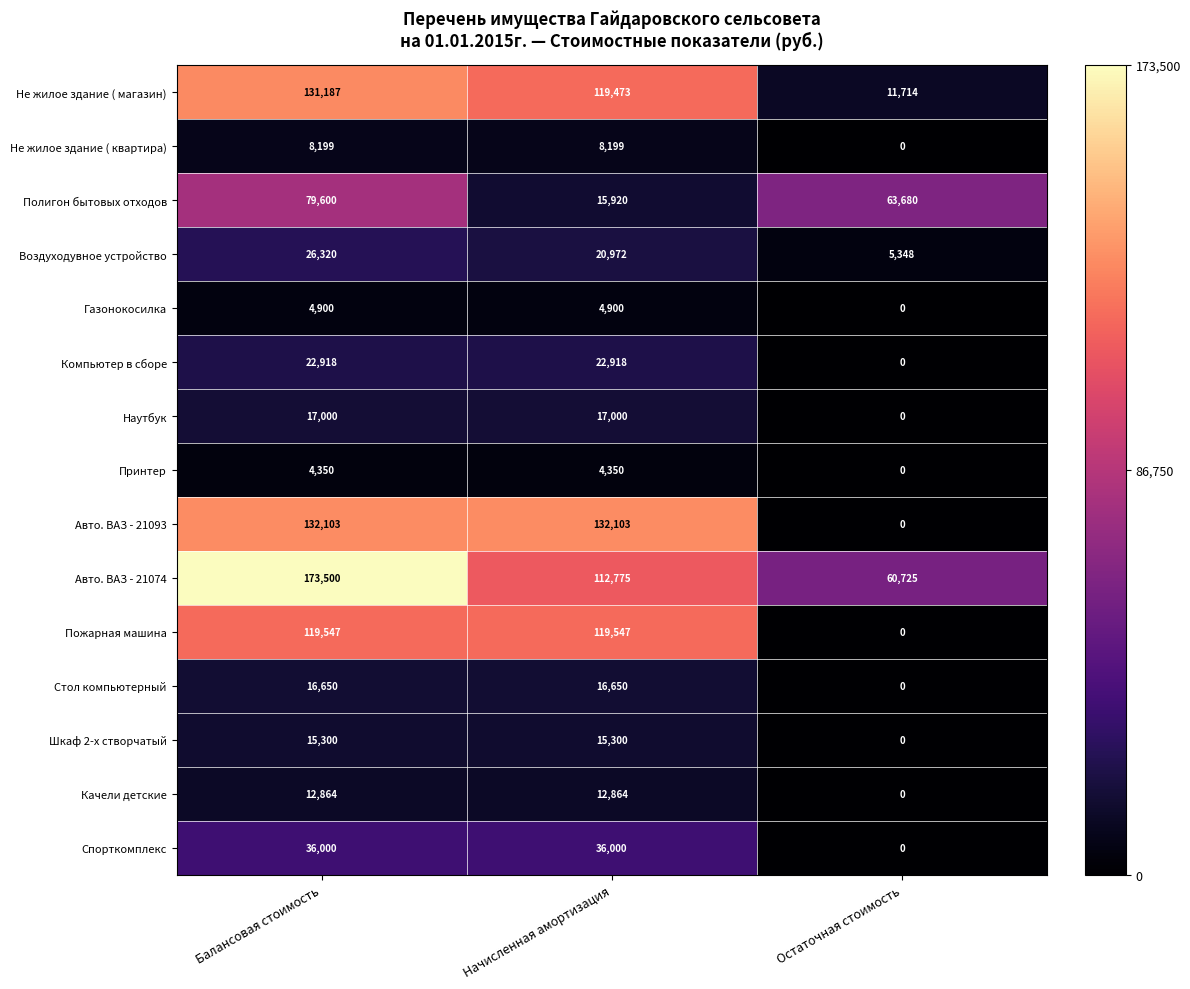

Which category has the highest value across all series?

Балансовая стоимость